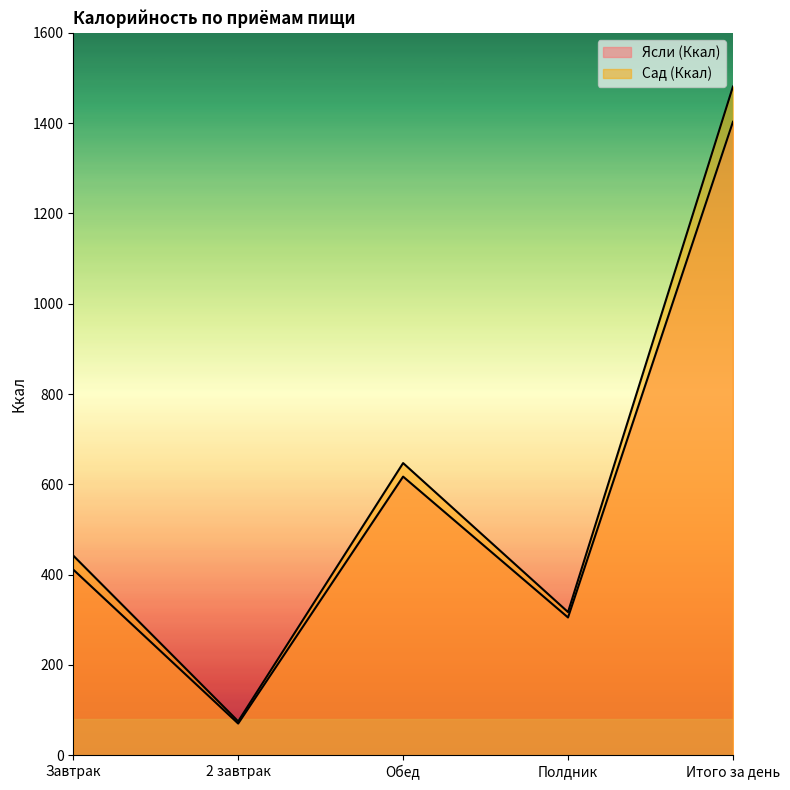

What is the average value of the Сад (Ккал) series?

592